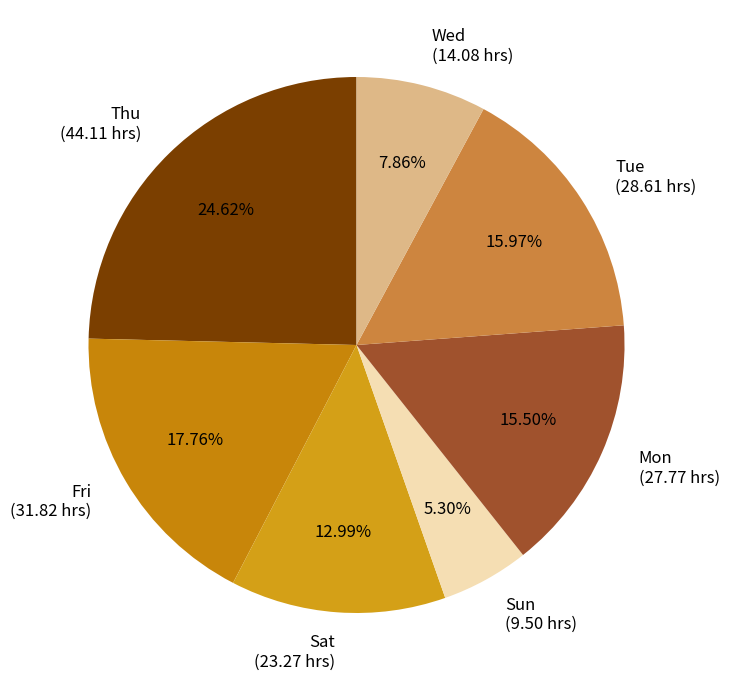

Which has a higher value, Sun (9.50 hrs) or Tue (28.61 hrs)?

Tue (28.61 hrs)